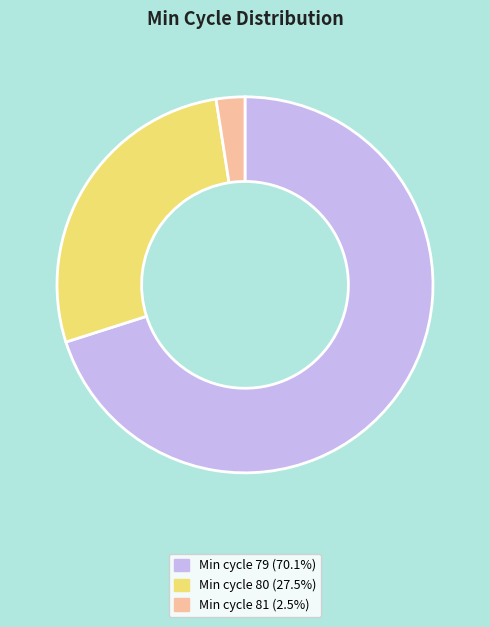

Combined, do Min cycle 81 (2.5%) and Min cycle 79 (70.1%) account for over 50%?

Yes